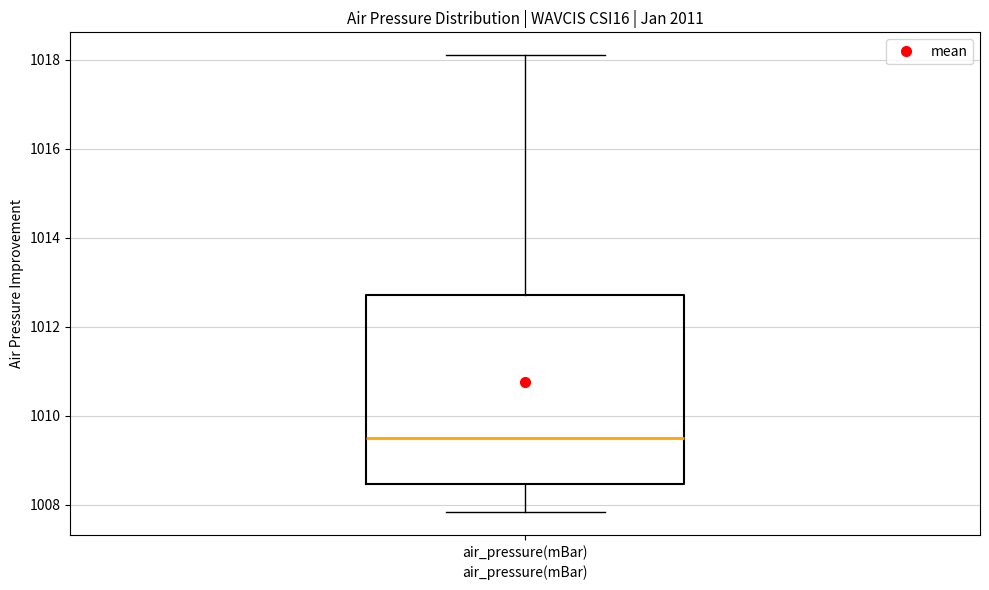

Read this box plot against the y-axis: the position of the median line, the range covered by the box, and the ends of both whiskers. The values are not printed on the chart, so give them approximately, as read against the axis.

median 1009.6, box 1008.4 to 1012.8, whiskers 1007.8 to 1018.2